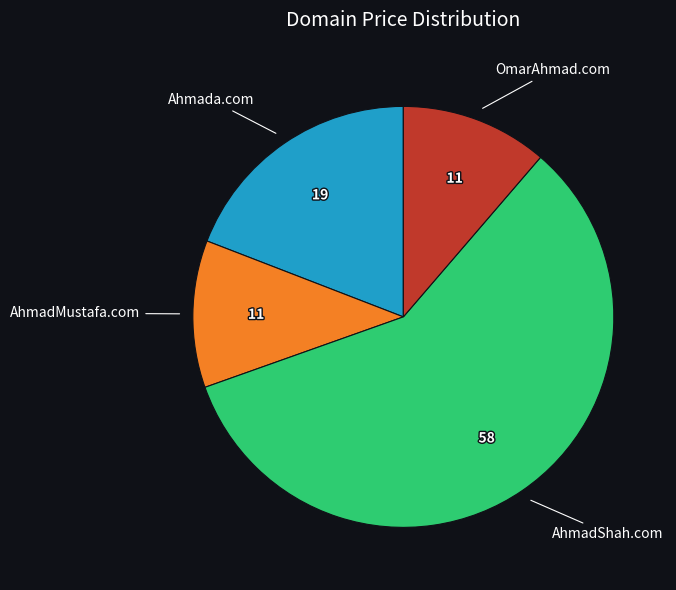

Does any single category account for the majority?

Yes